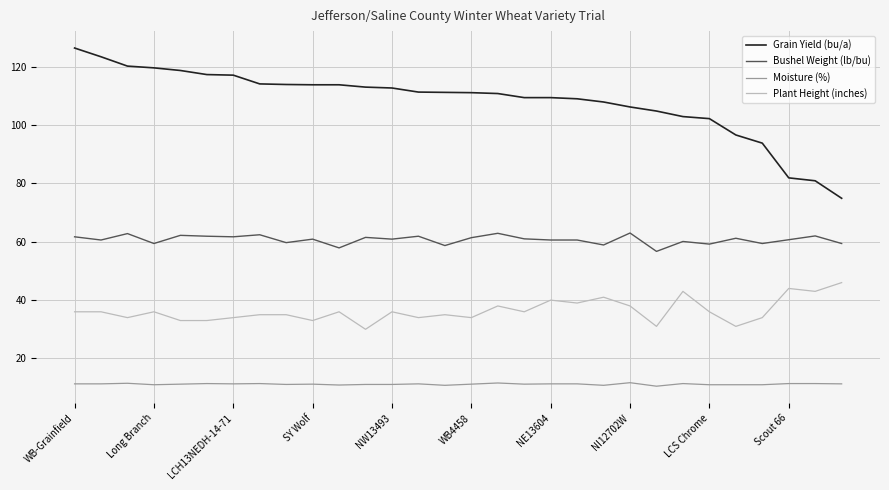

What is the difference between the maximum and minimum values in the Plant Height (inches) series?

16.0